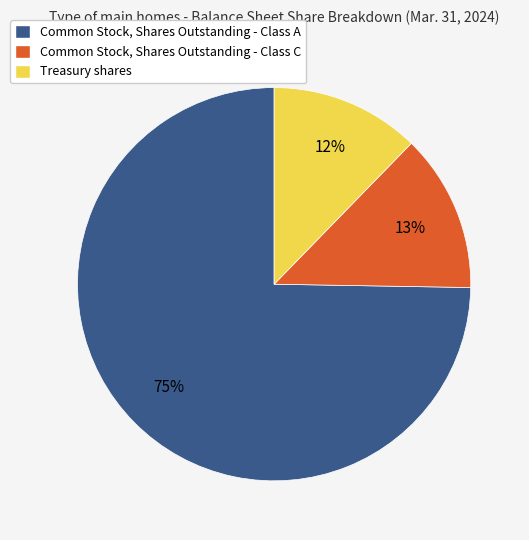

Is the sum of Treasury shares and Common Stock, Shares Outstanding - Class C greater than half?

No